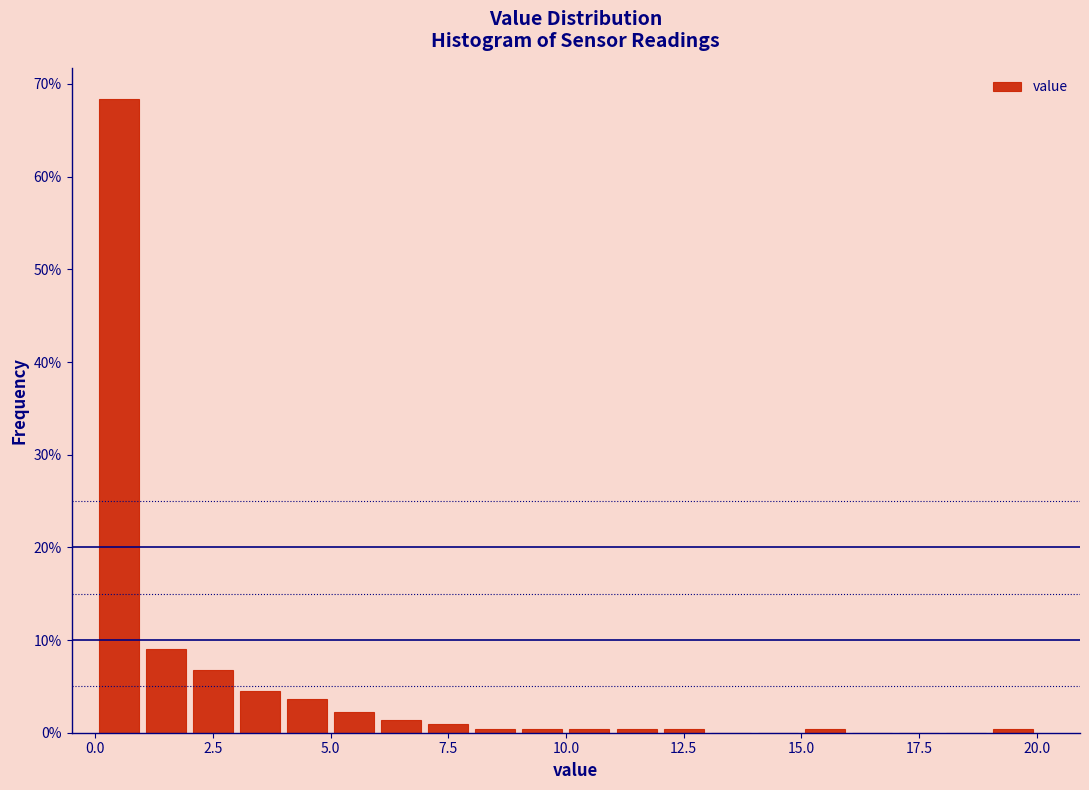

Read against the x-axis, roughly where is the centre of the tallest bar?

0.5